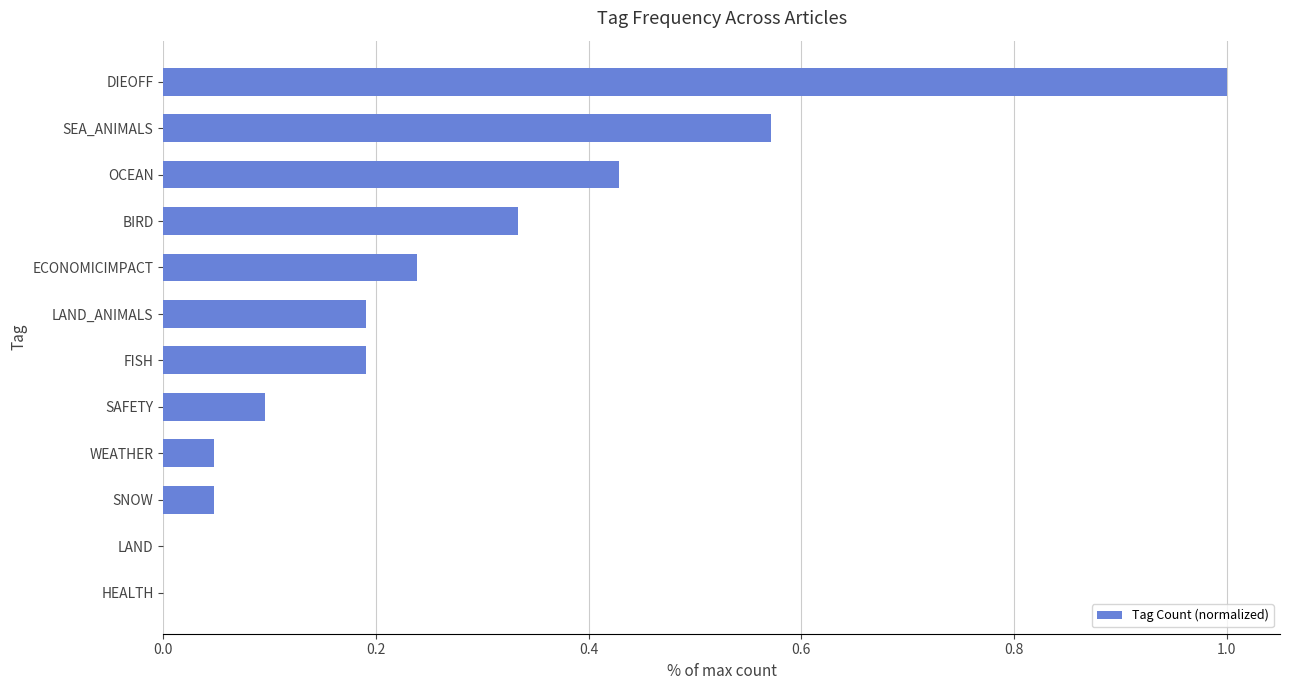

At which category does the chart reach its peak across all series?

DIEOFF